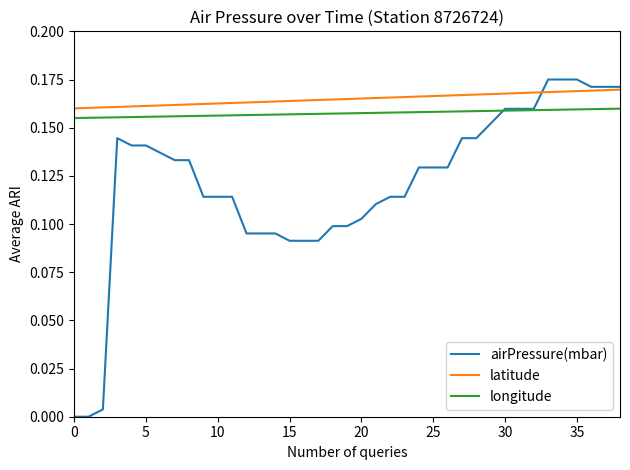

Which series has the largest range (max minus min)?

airPressure(mbar)